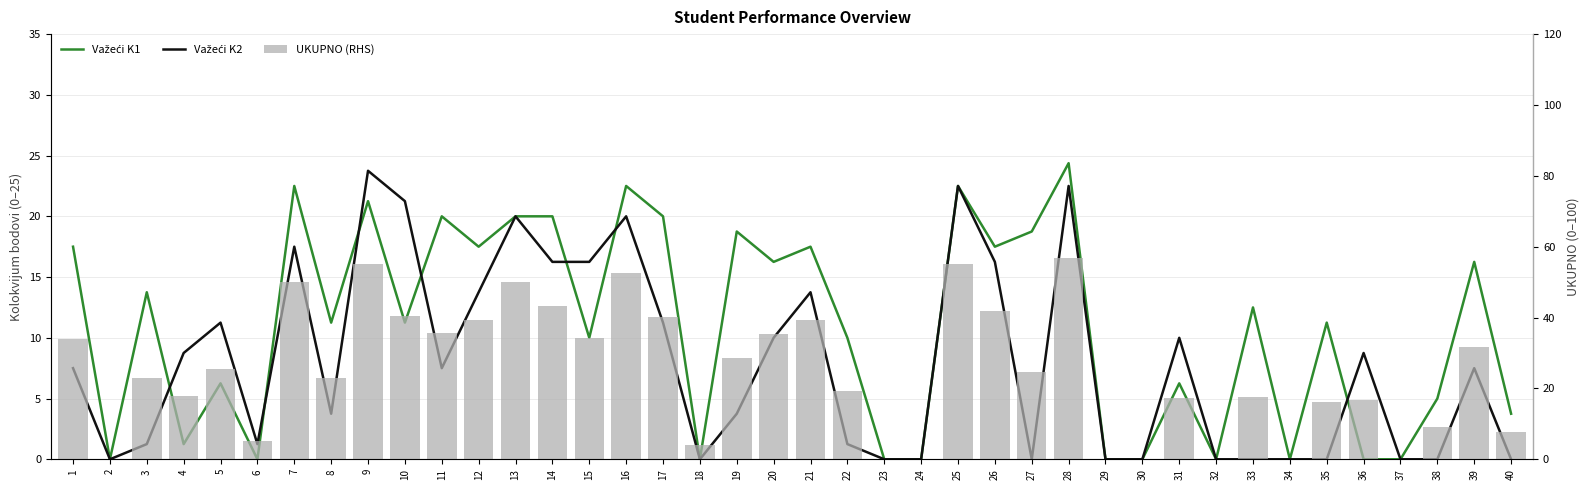

The value of UKUPNO (RHS) at 8 is 5.0. True or false?

False